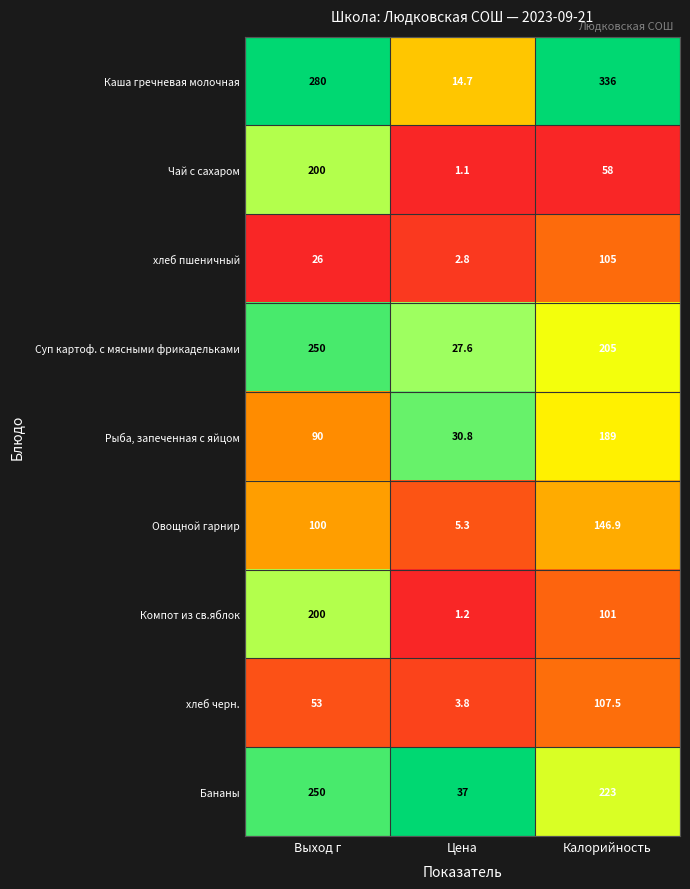

Reading right to left, transcribe all the data shown in this chart.

Каша гречневая молочная: Калорийность=336.0	Цена=14.7	Выход г=280.0
Чай с сахаром: Калорийность=58.0	Цена=1.1	Выход г=200.0
хлеб пшеничный: Калорийность=105.0	Цена=2.8	Выход г=26.0
Суп картоф. с мясными фрикадельками: Калорийность=205.0	Цена=27.6	Выход г=250.0
Рыба, запеченная с яйцом: Калорийность=189.0	Цена=30.8	Выход г=90.0
Овощной гарнир: Калорийность=146.9	Цена=5.3	Выход г=100.0
Компот из св.яблок: Калорийность=101.0	Цена=1.2	Выход г=200.0
хлеб черн.: Калорийность=107.5	Цена=3.8	Выход г=53.0
Бананы: Калорийность=223.0	Цена=37.0	Выход г=250.0